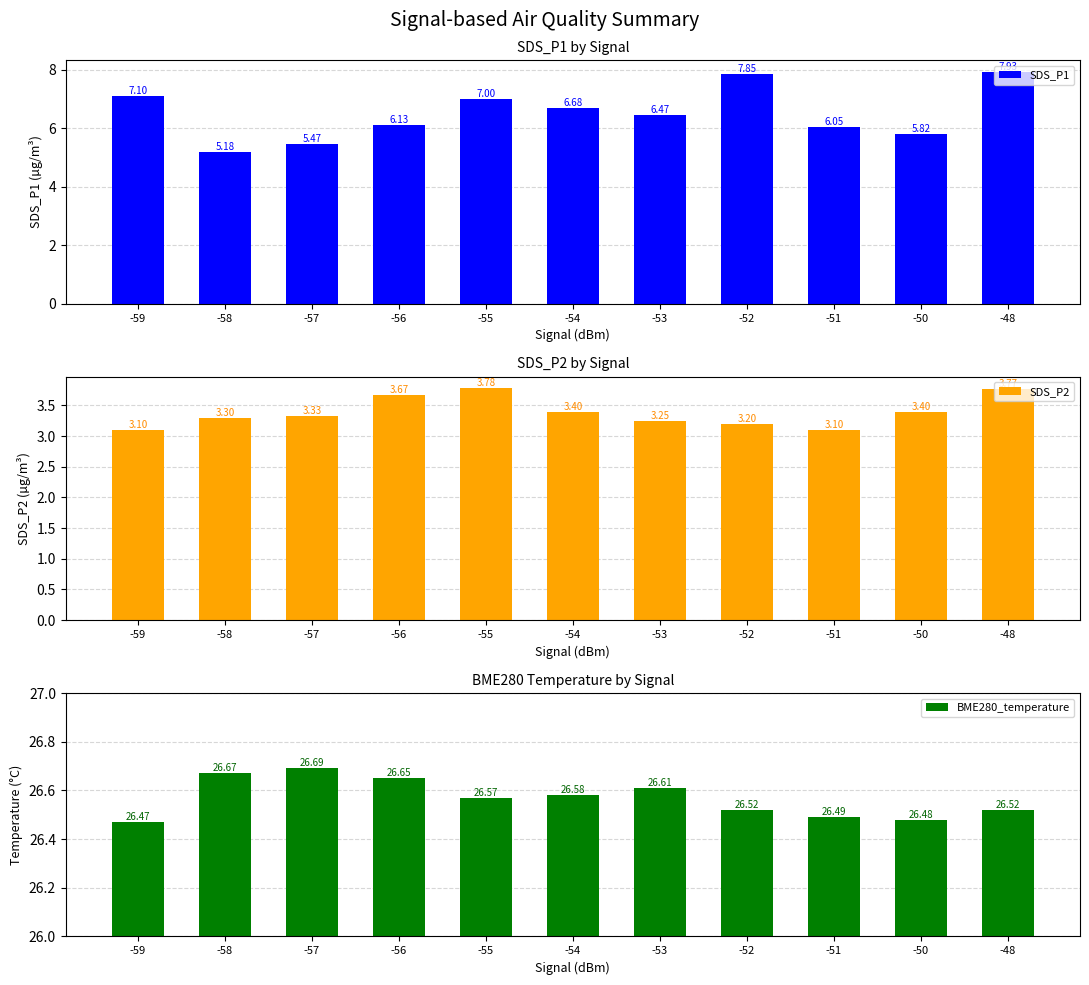

How many values in the SDS_P1 series are below 6?

3